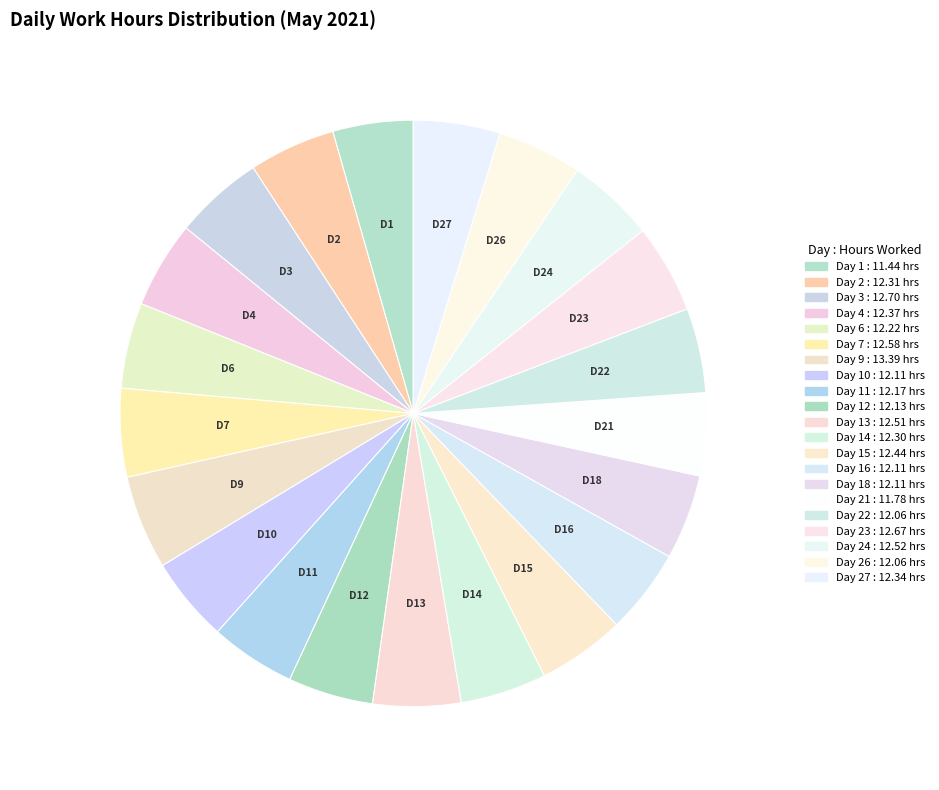

Is there a majority slice in this chart?

No